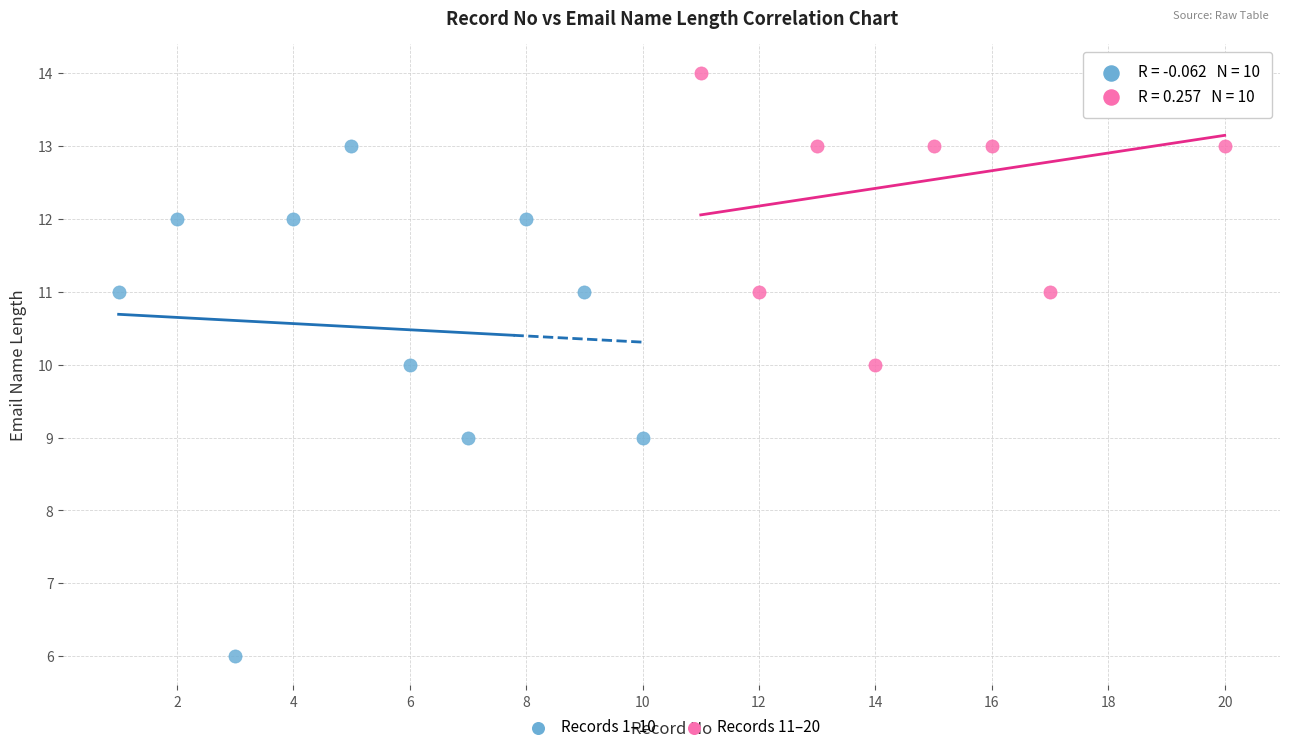

Which series contains the highest Y value?

Records 11–20